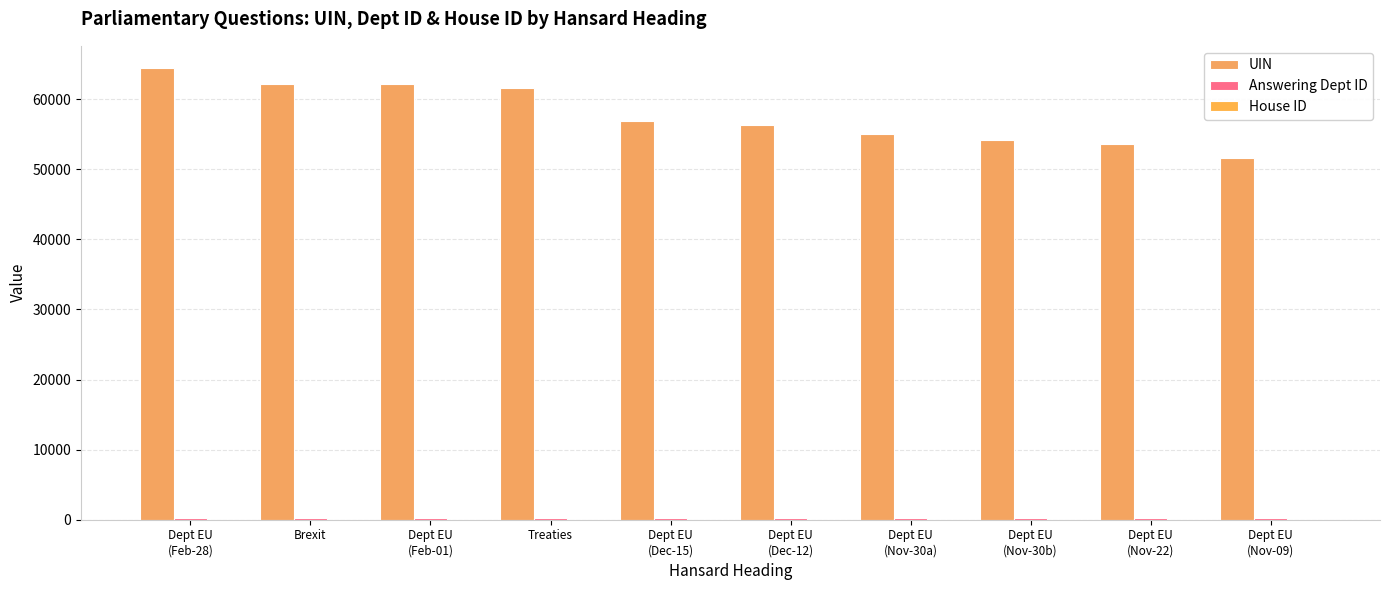

Does the chart contain stacked bars?

No